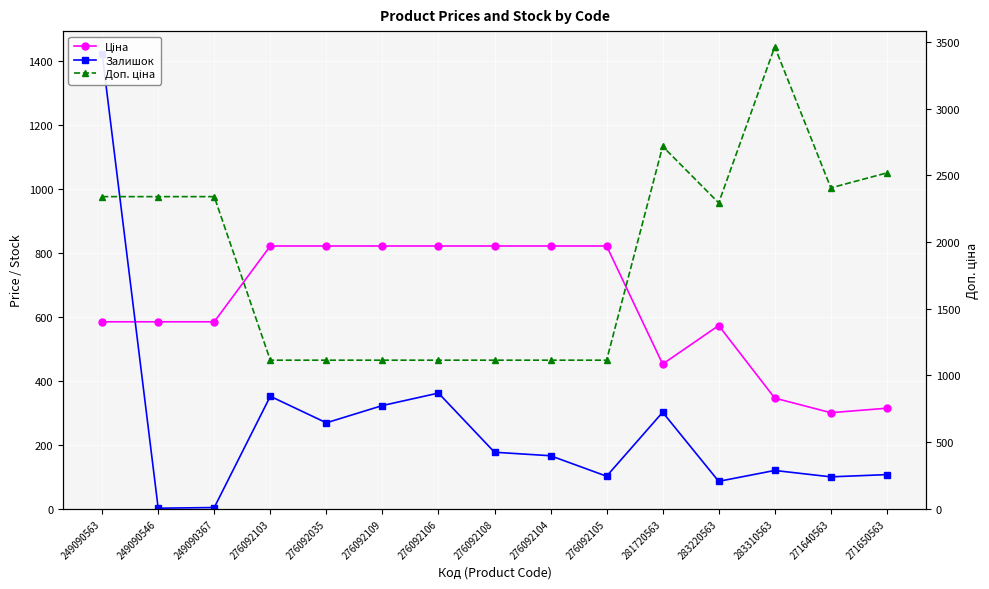

Reading left to right, extract all data points from this chart.

Ціна: 584.9	584.9	584.9	822.0	822.0	822.0	822.0	822.0	822.0	822.0	452.7	573.2	346.3	300.6	314.7
Залишок: 1423.0	2.0	4.0	352.0	269.0	323.0	362.0	177.0	166.0	102.0	302.0	86.0	120.0	100.0	107.0
Доп. ціна: 2339.7	2339.7	2339.7	1114.0	1114.0	1114.0	1114.0	1114.0	1114.0	1114.0	2716.4	2292.9	3462.7	2405.2	2517.5